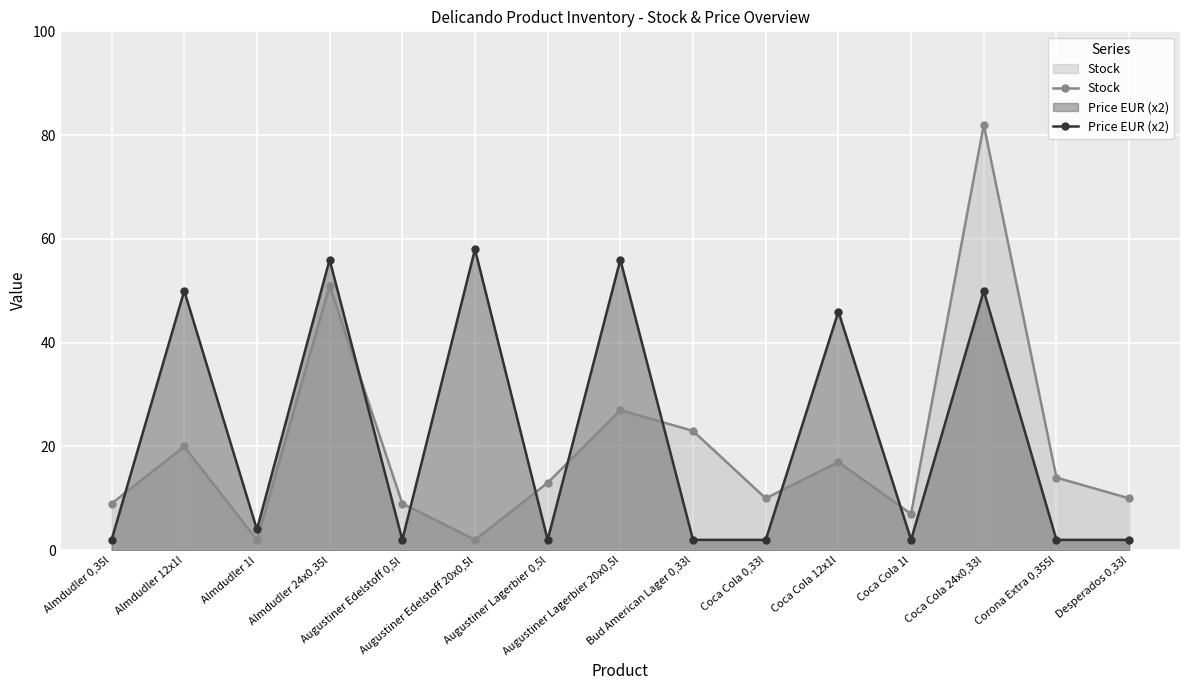

What is the label of the 15th point from the left?

Desperados 0,33l